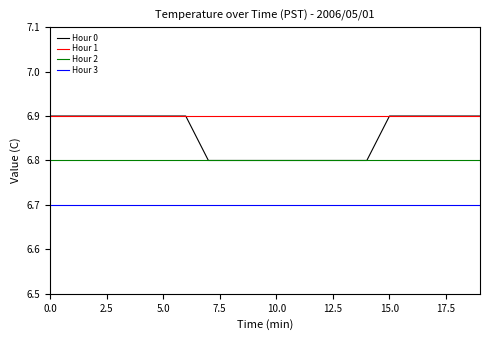

True or false: Hour 3 and Hour 1 cross at least once.

False